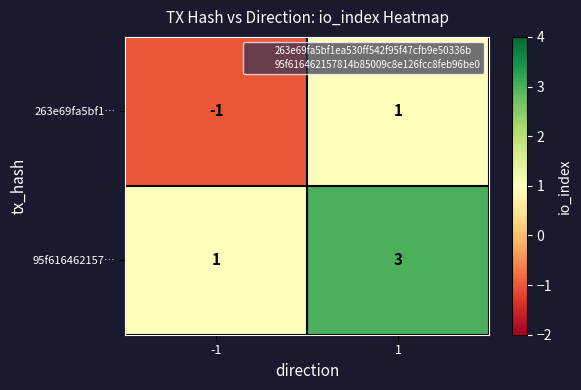

Rank the series by their maximum value, from highest to lowest.

95f616462157…, 263e69fa5bf1…